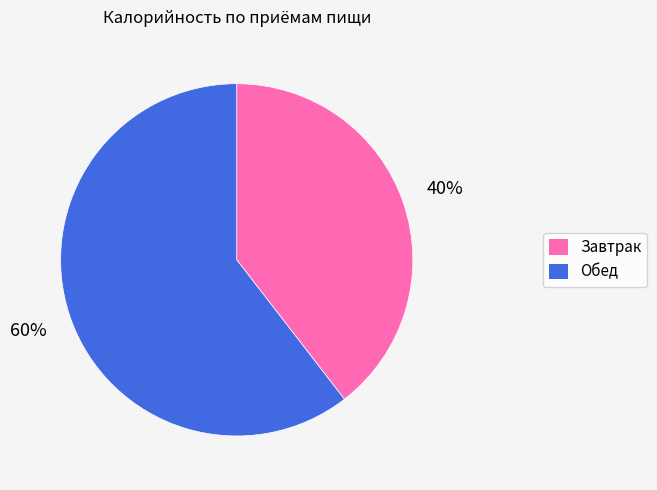

Does Обед represent more than half of the total?

Yes